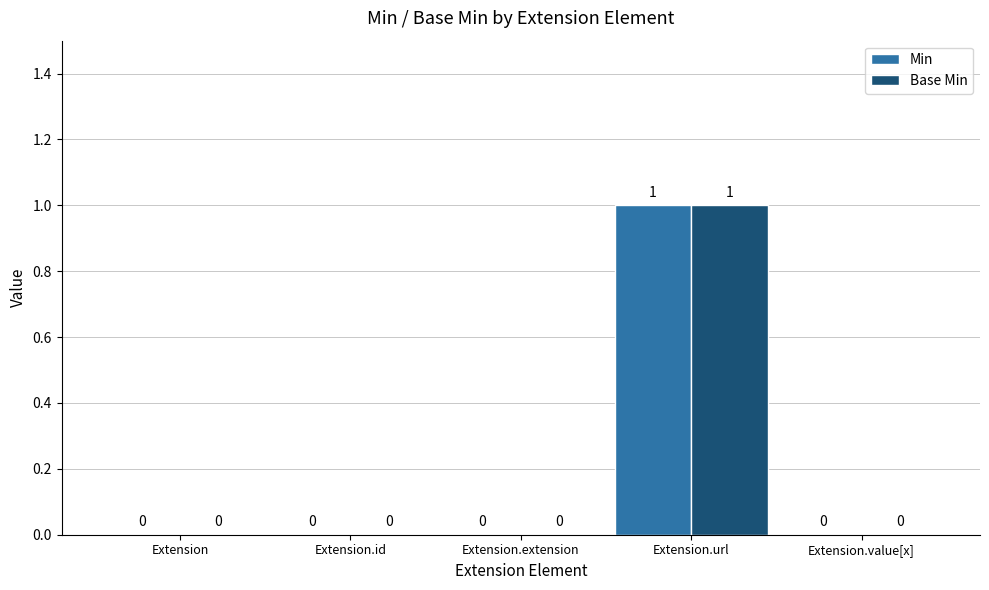

At which category is the sum across all series the highest?

Extension.url